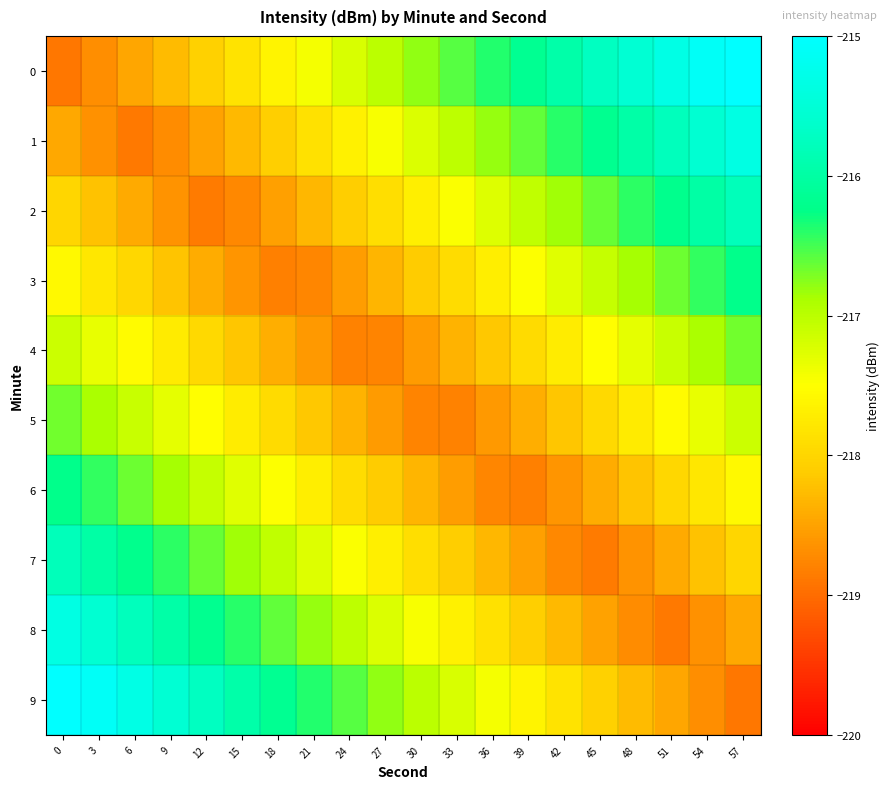

Which category has the highest value across all series?

57